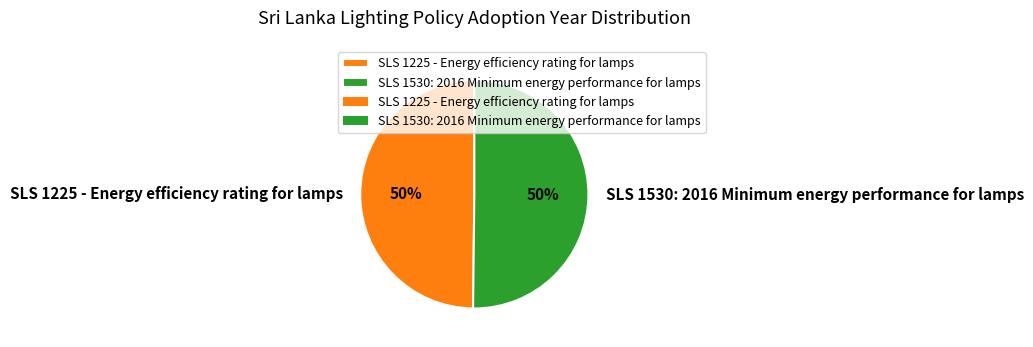

The SLS 1225 - Energy efficiency rating for lamps slice represents 39% of the pie. True or false?

False